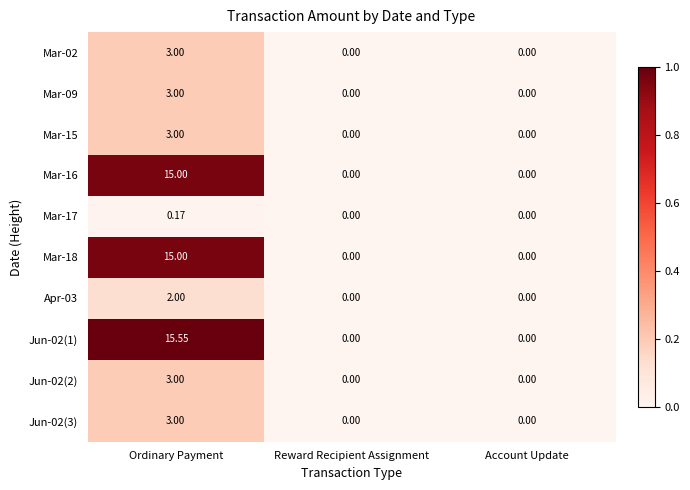

At which label does Mar-09 reach its peak?

Ordinary Payment